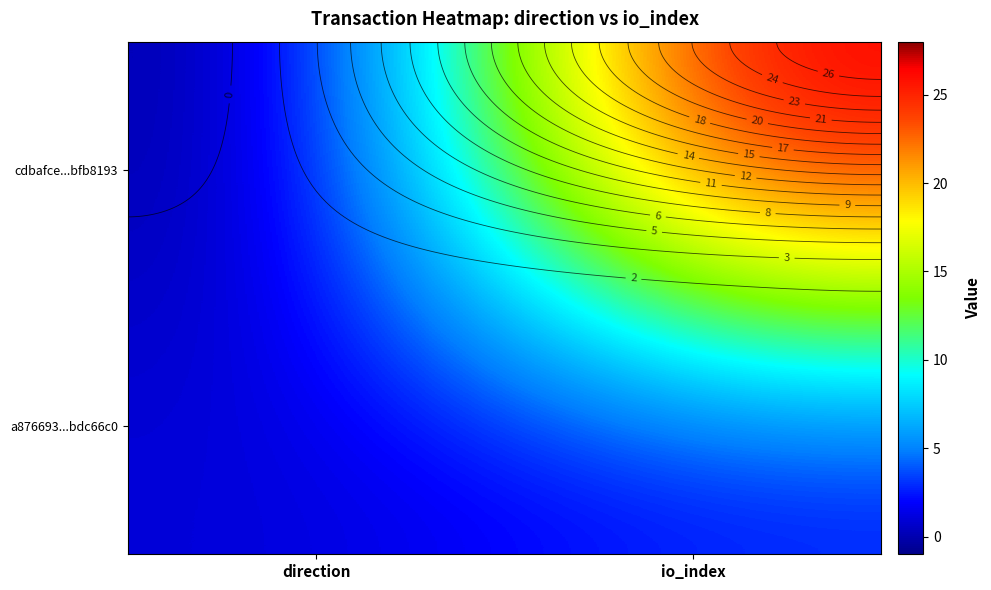

What is the maximum value for cdbafce...bfb8193?

28